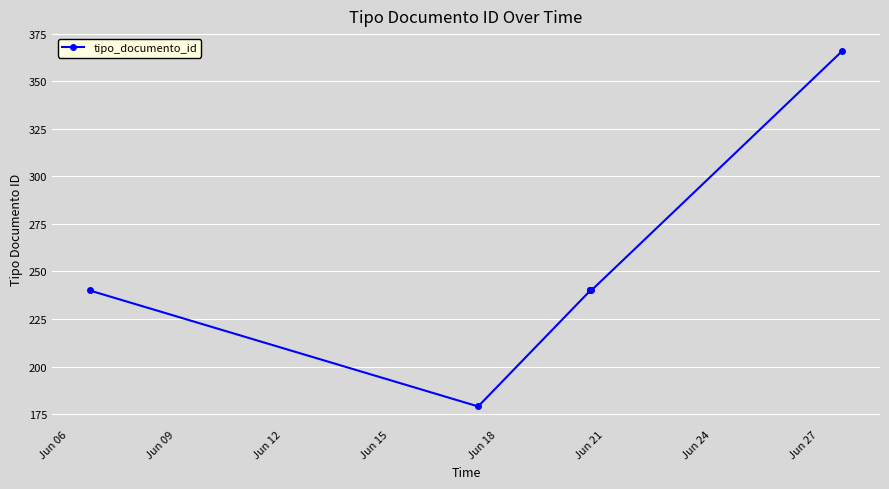

Reading left to right, what are all the values shown in this chart?

240	179	240	240	240	240	366